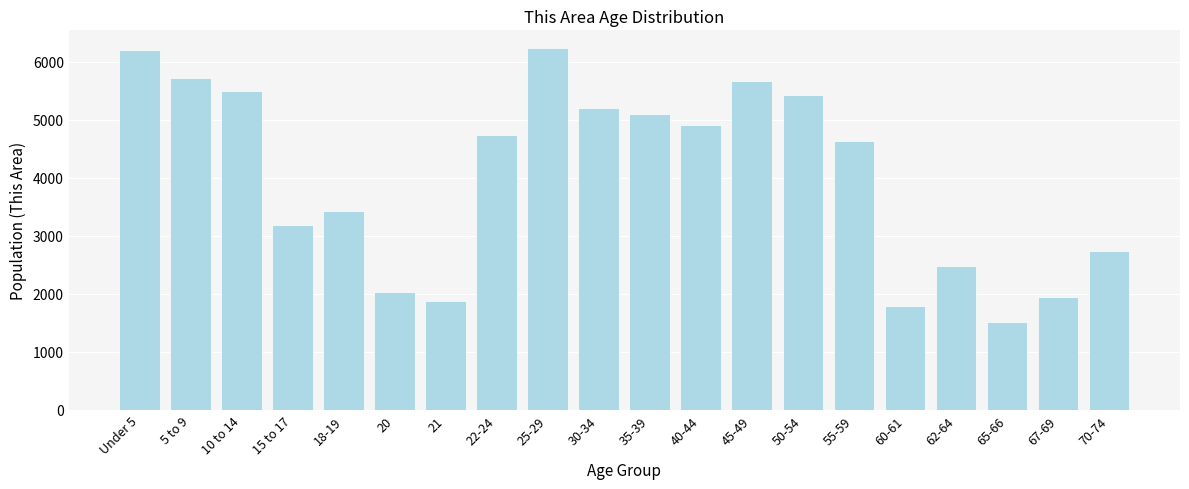

Which has a higher value, 35-39 or 18-19?

35-39